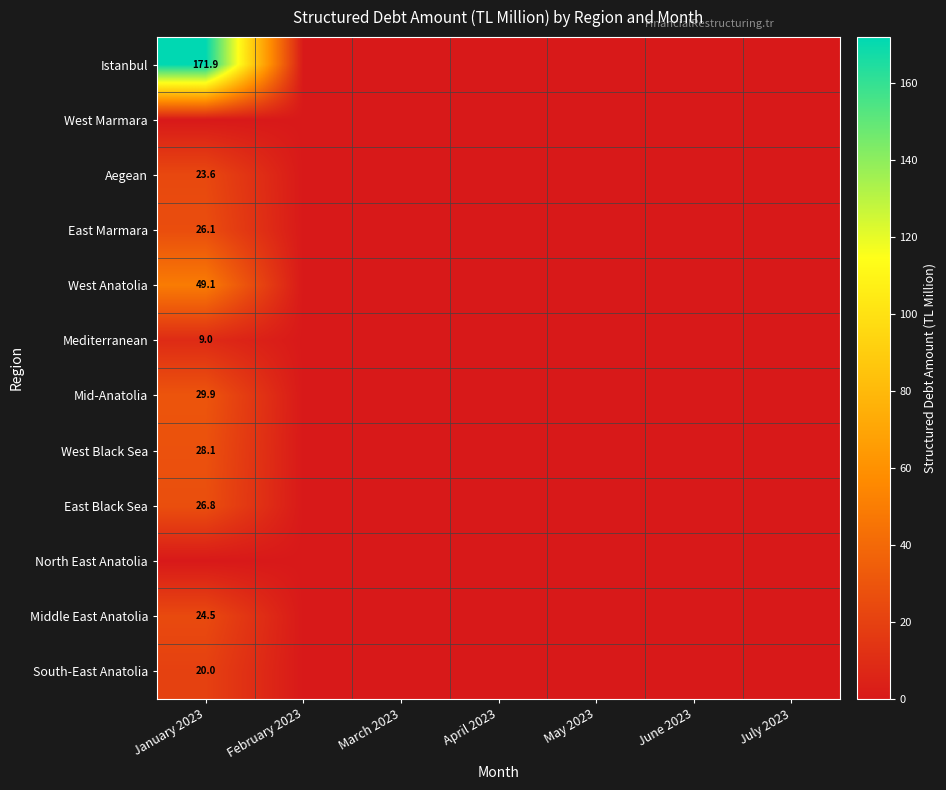

Which category has the lowest value in the South-East Anatolia series?

February 2023